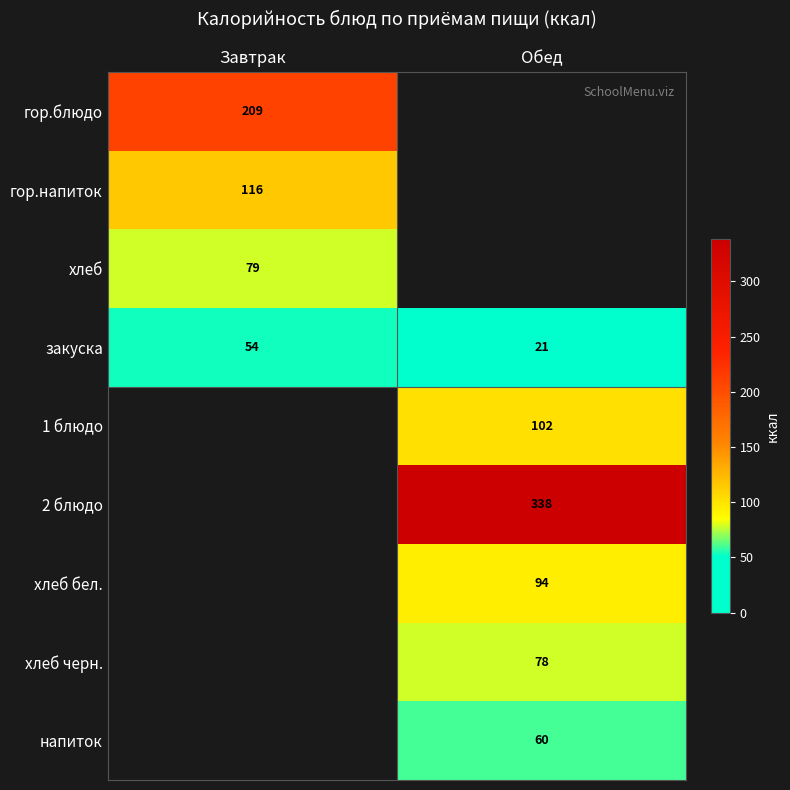

What is the average value of the закуска series?

38